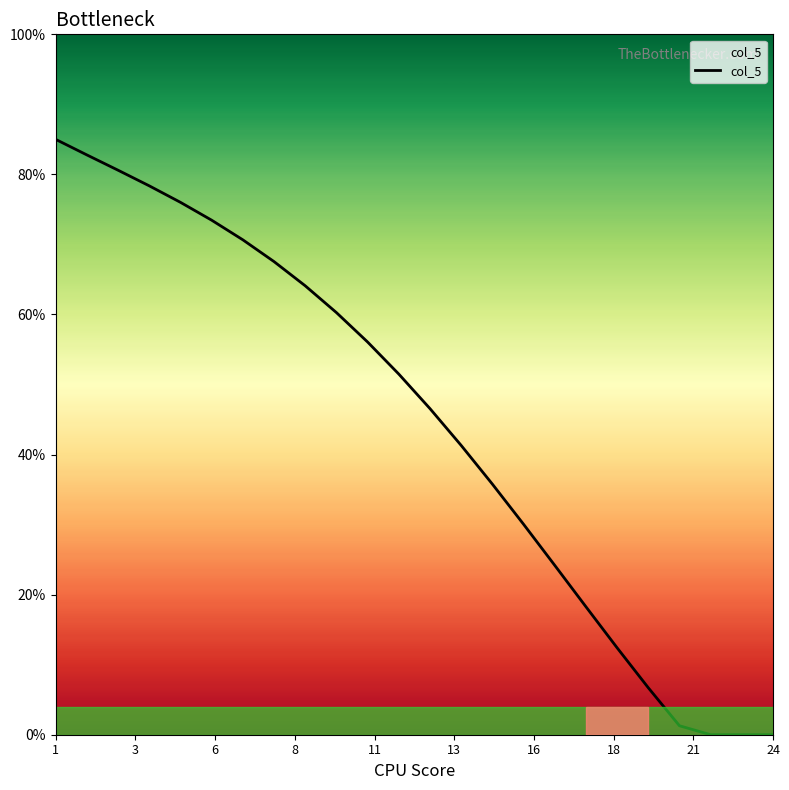

How many lines are shown in the chart?

1